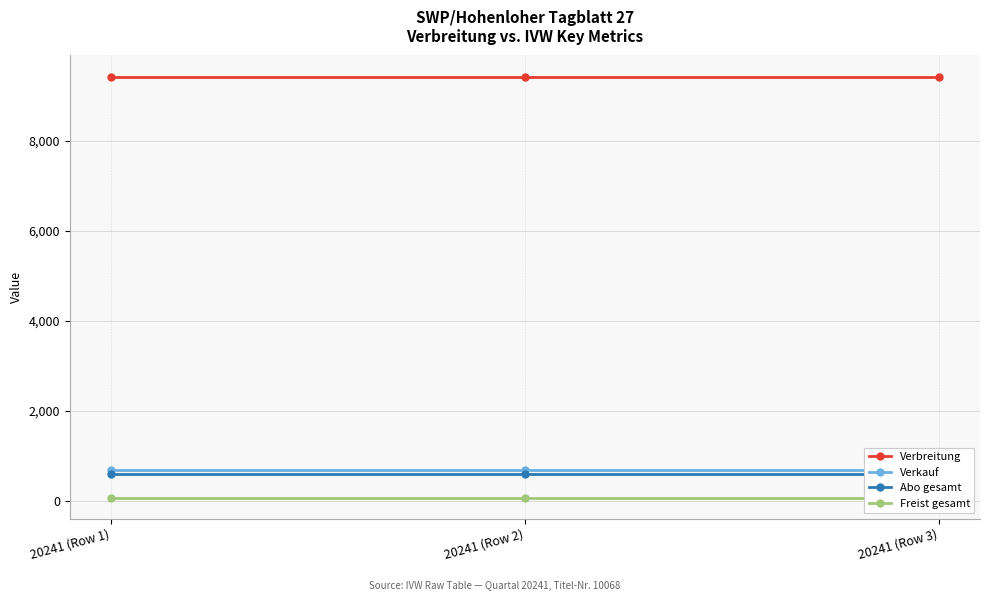

The Verbreitung series shows 4048 at 20241 (Row 2). True or false?

False